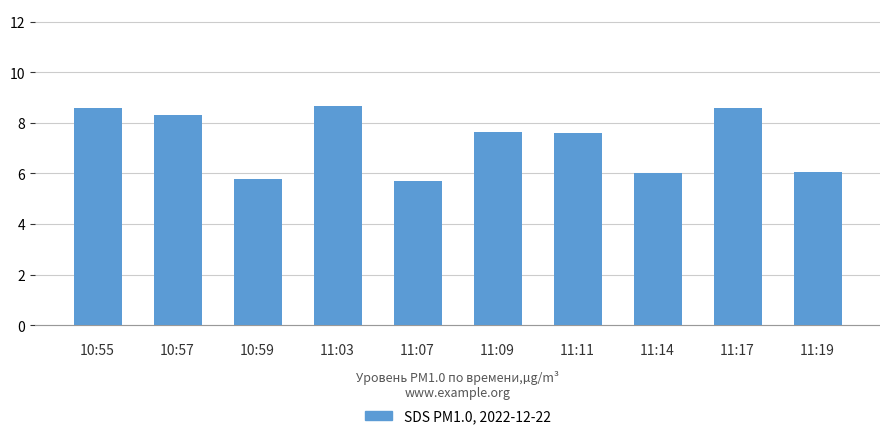

Is it true that the value at 11:11 is 13.6?

False